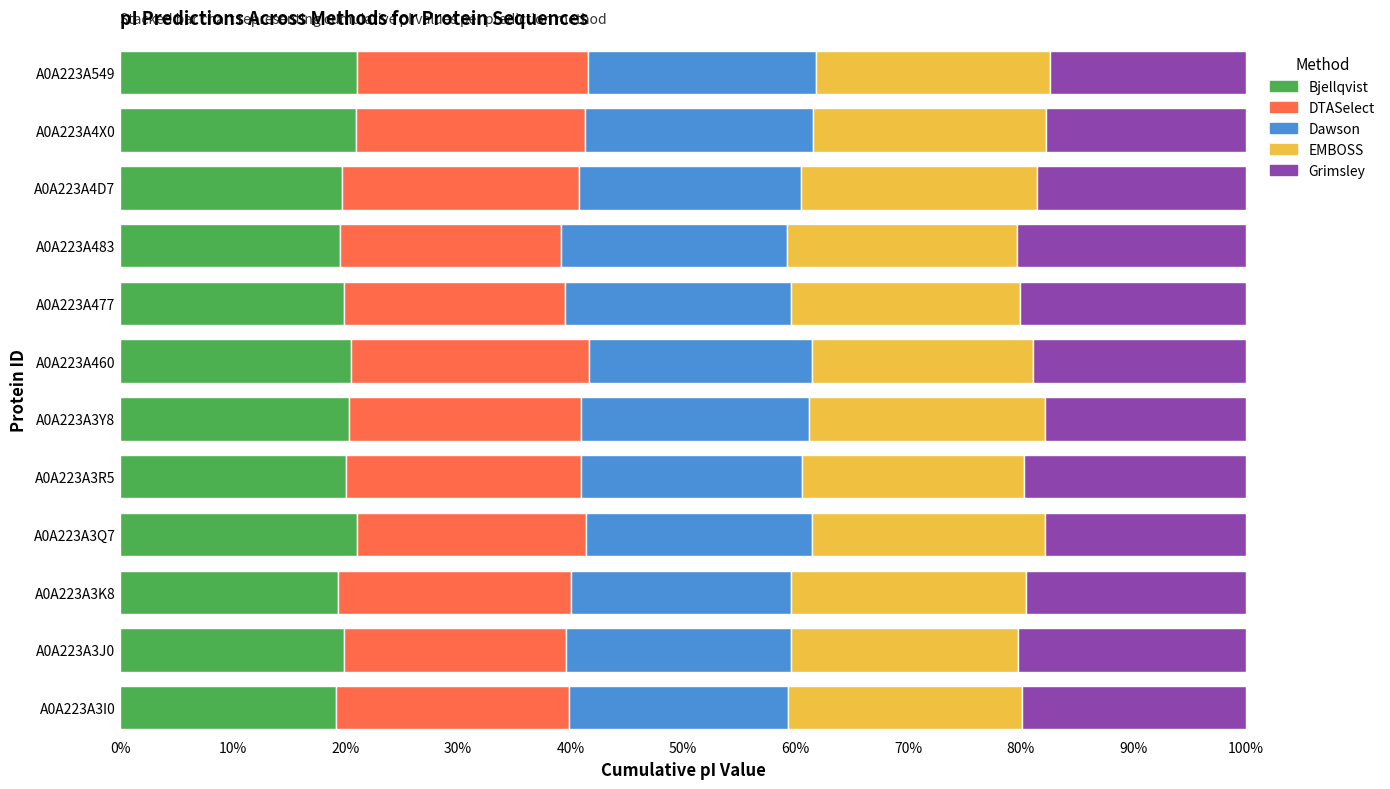

How many series are shown in this chart?

5